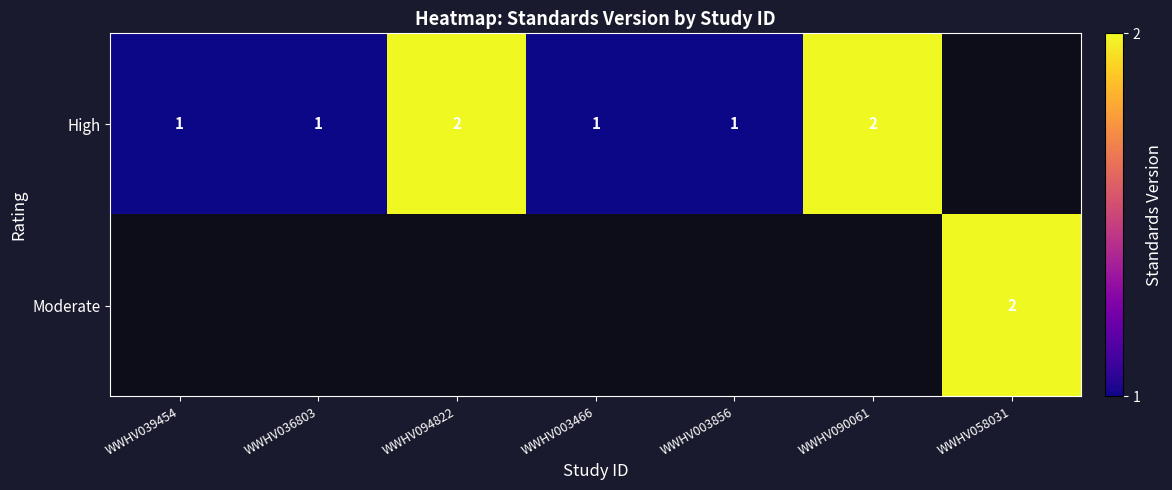

True or false: High has a value of 0 at WWHV003856.

False